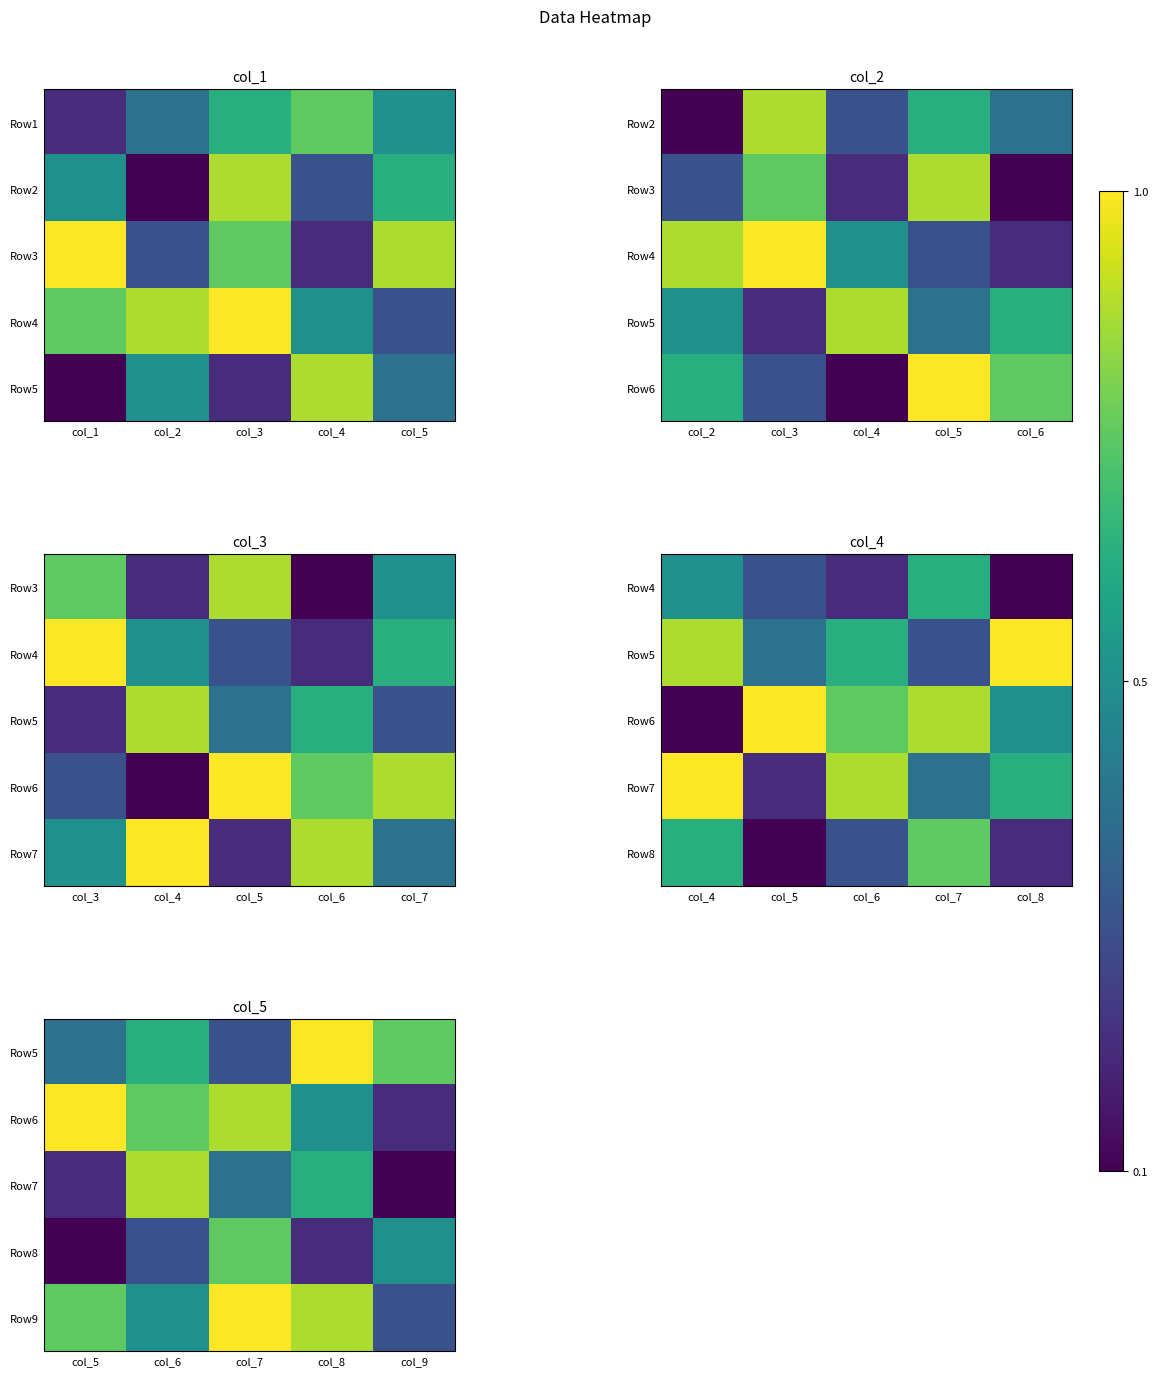

How many Row7 values are between 2 and 6?

3